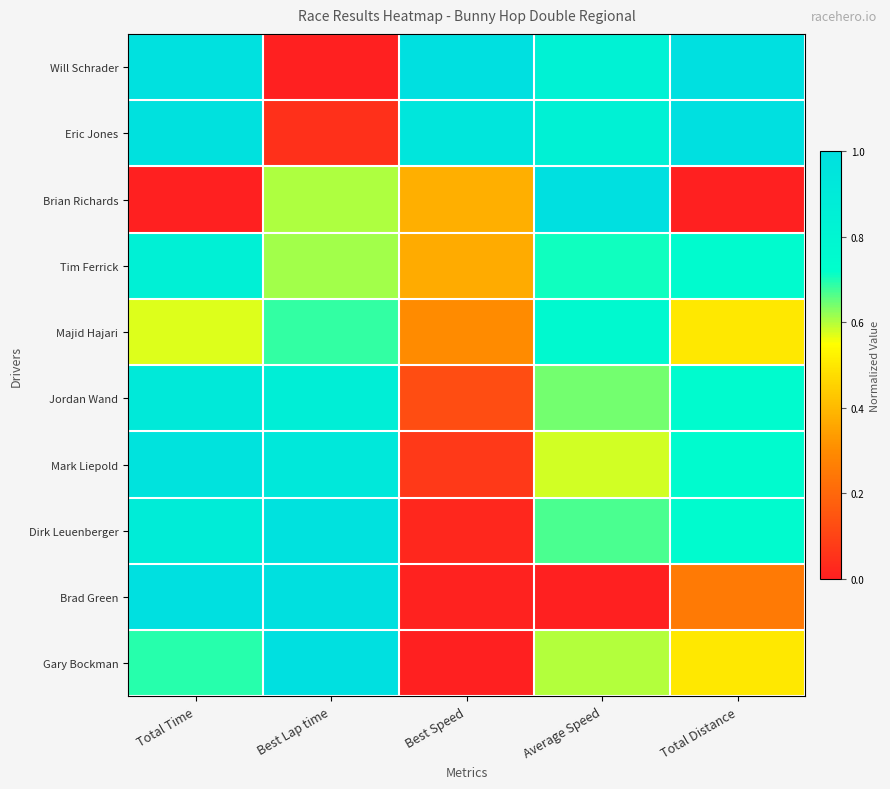

At how many categories does at least one series exceed 0?

5